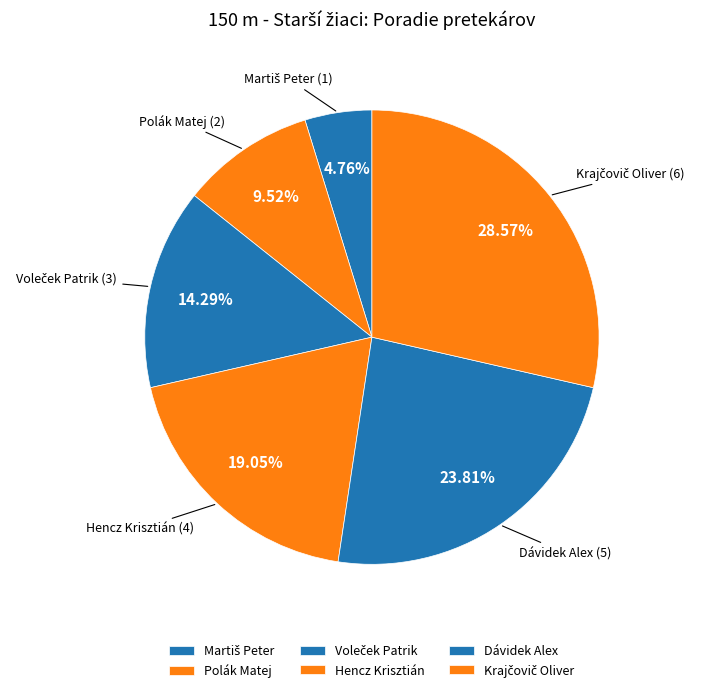

Is there any slice that represents more than half of the pie?

No